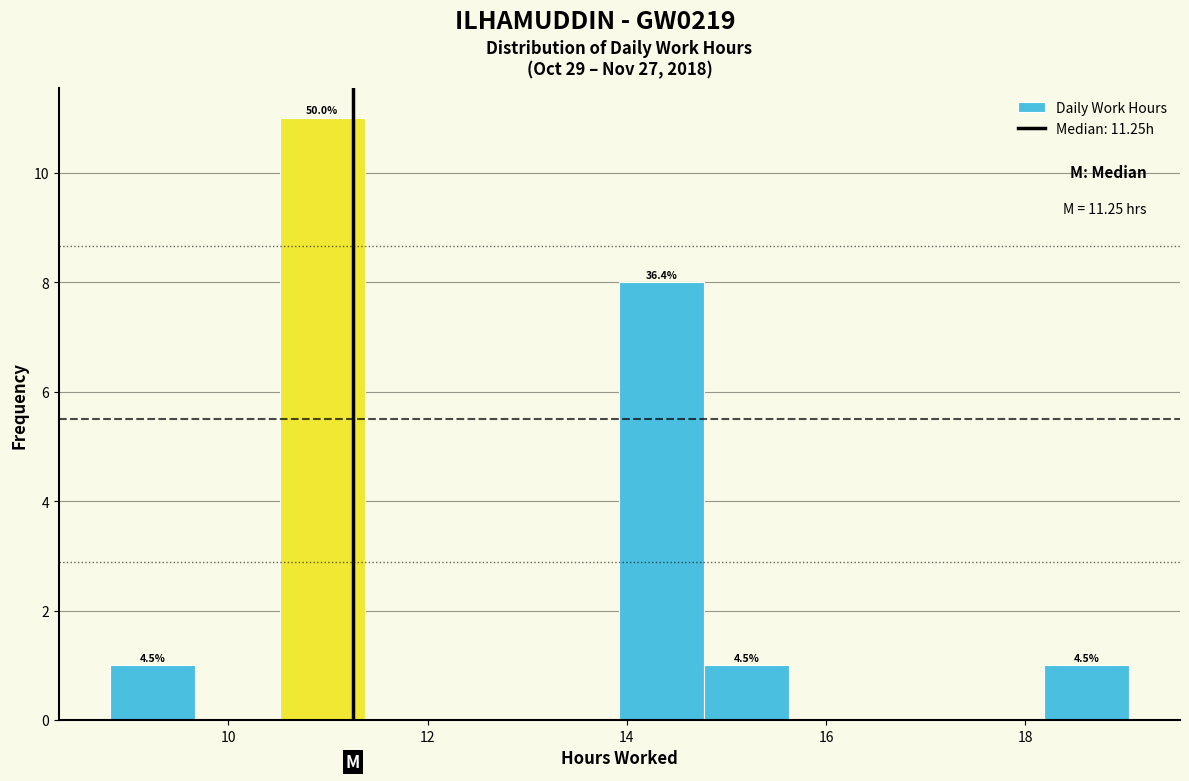

Over which range of the x-axis is the bar tallest?

10.6 to 11.4